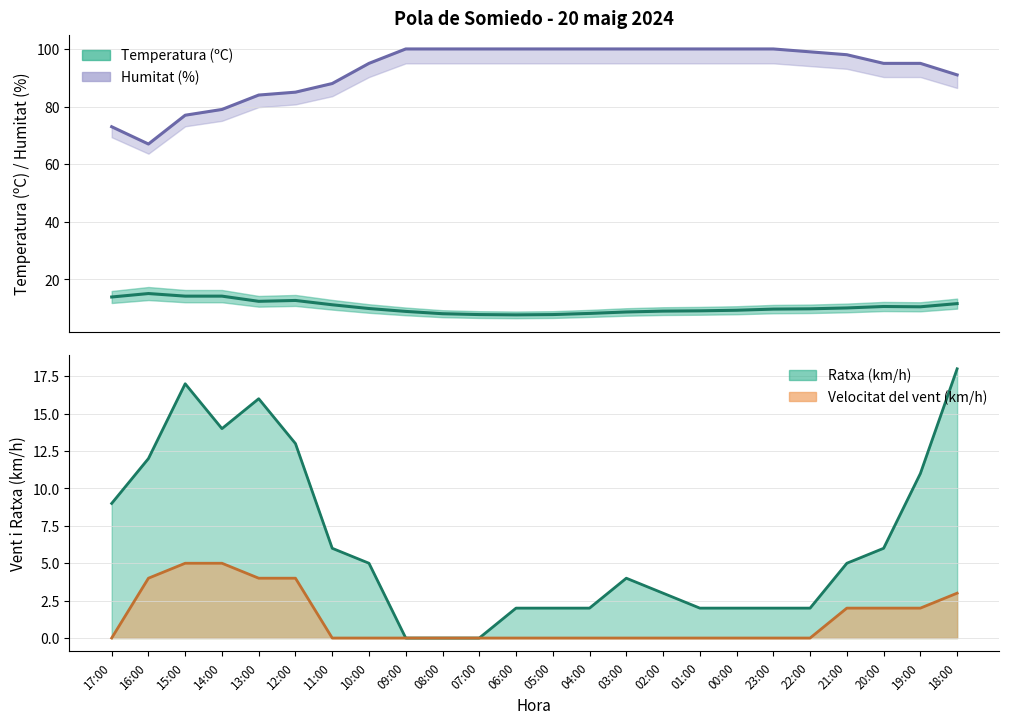

How many times do Ratxa (km/h) and Temperatura (ºC) cross each other?

5